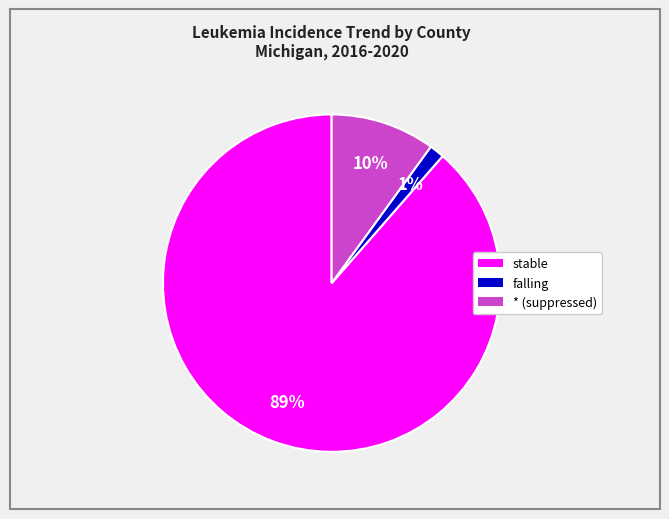

Does any single category account for the majority?

Yes